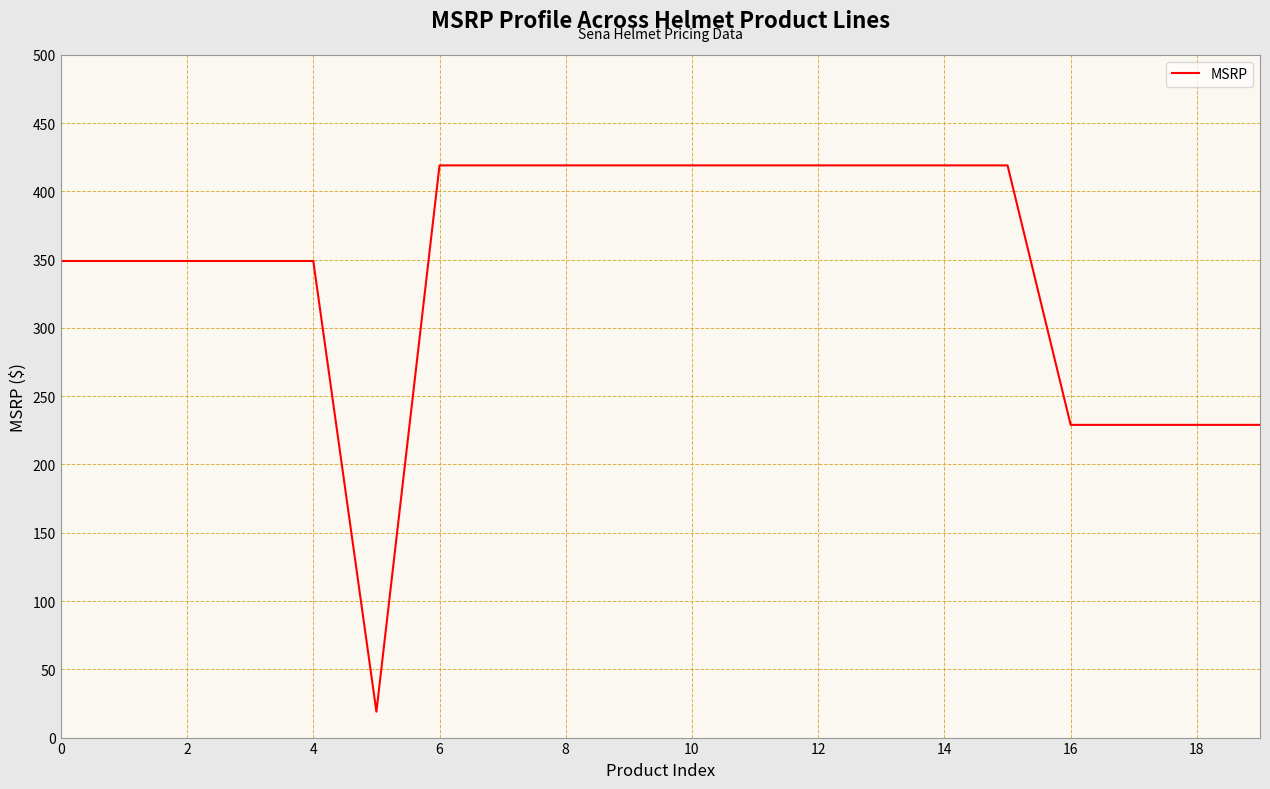

What is the greatest value displayed?

419